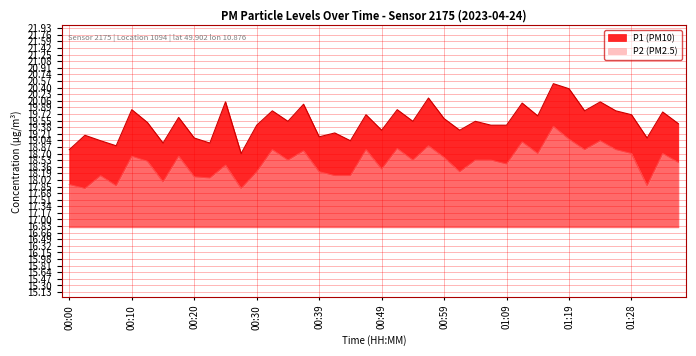

What is the label of the 4th point from the left?

00:08